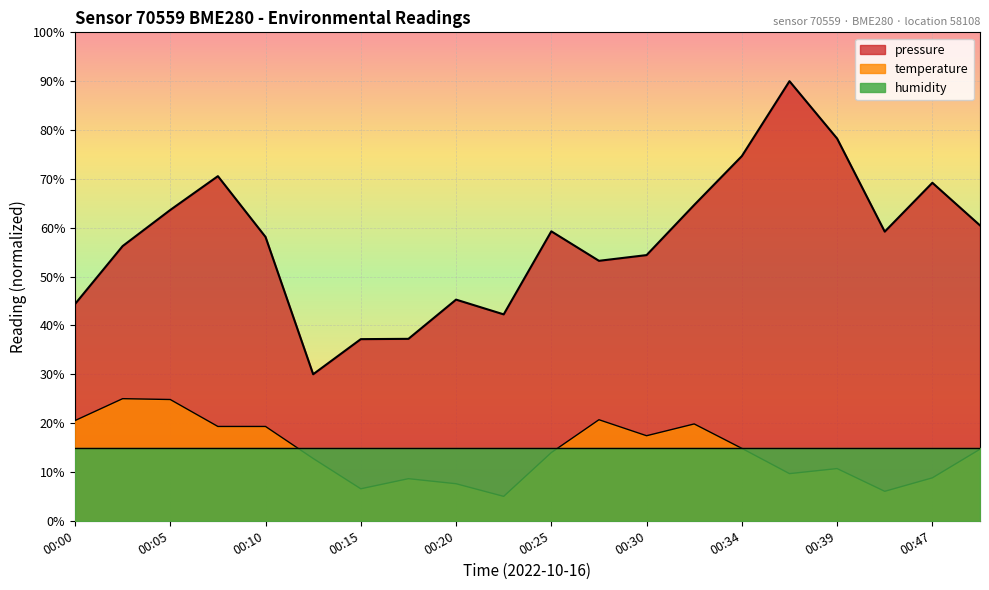

Reading right to left, extract all data points from this chart.

pressure: 60.5	69.2	59.2	78.3	90.0	74.7	64.7	54.4	53.2	59.3	42.3	45.3	37.2	37.2	30.0	58.1	70.6	63.6	56.2	44.4
temperature: 14.7	8.8	6.0	10.7	9.7	14.8	19.8	17.4	20.7	14.0	5.0	7.6	8.6	6.6	12.8	19.3	19.3	24.8	25.0	20.5